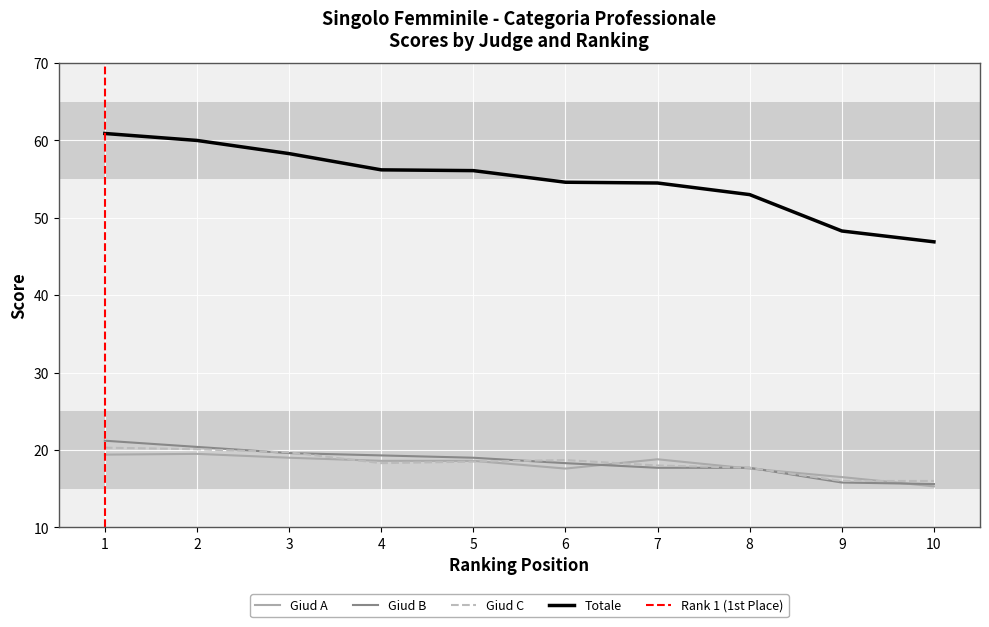

True or false: Giud B has more than 1 interior local peaks.

False